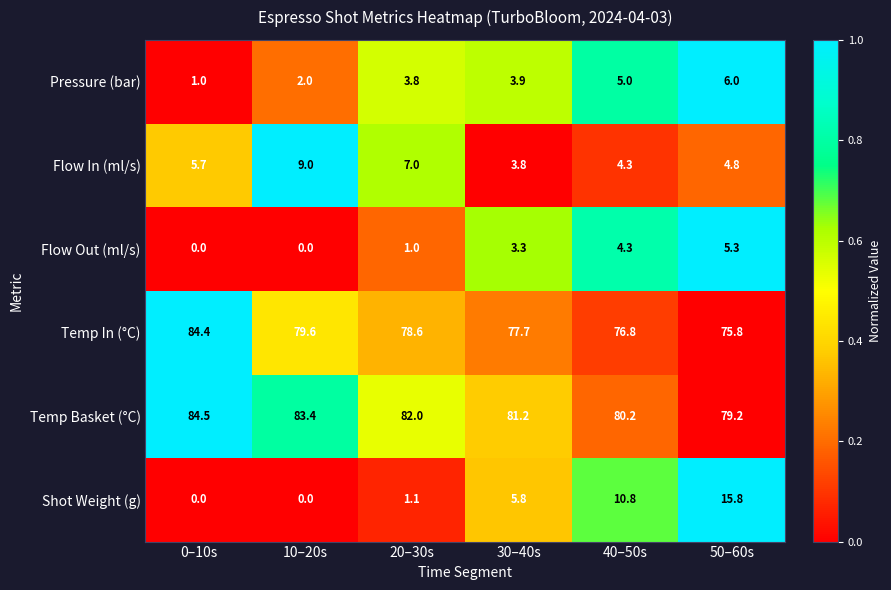

What is the sum of all Temp In (°C) values?

472.9